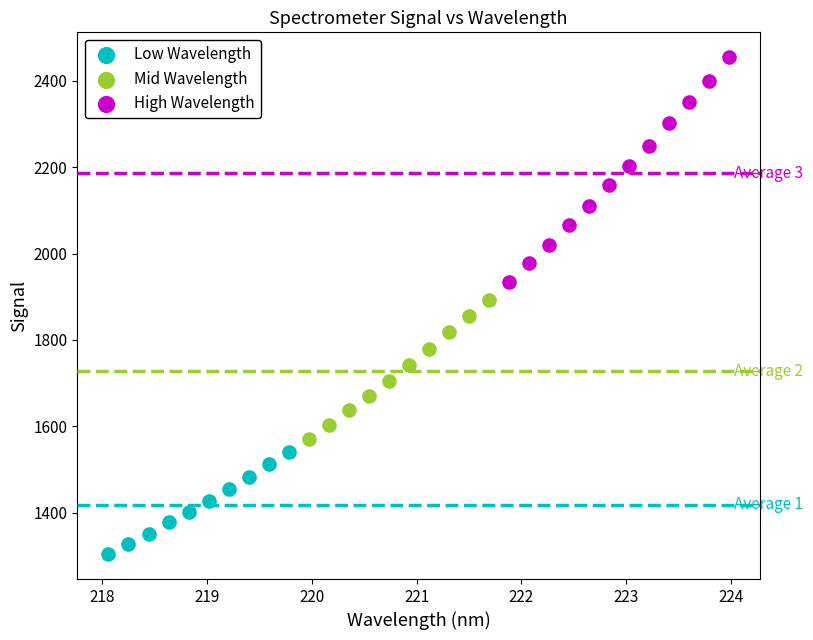

Which series has the largest Y range (max minus min)?

High Wavelength